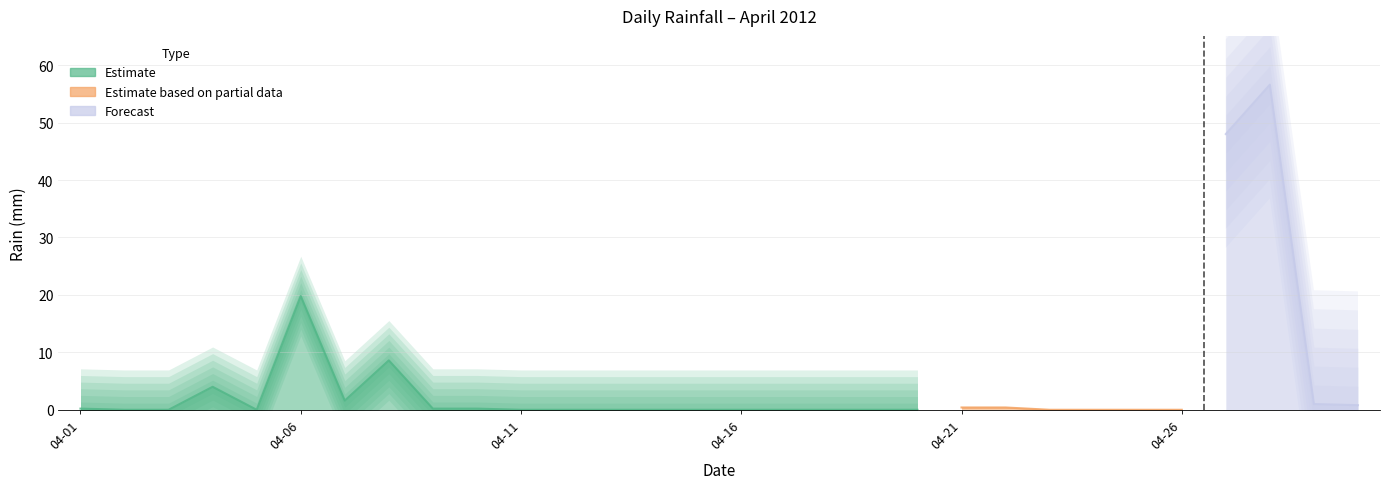

What is the value of the 29th point from the left?

1.0